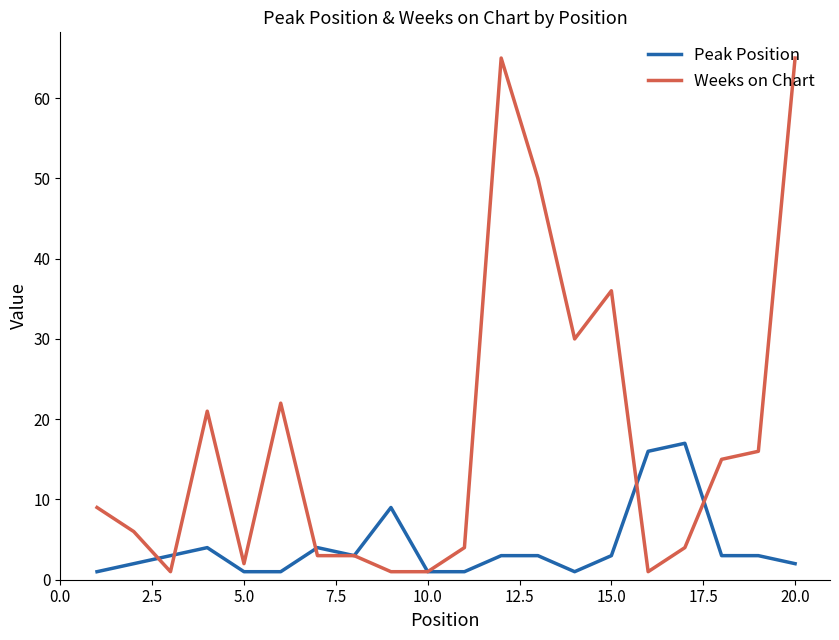

Which series has the largest total across all categories?

Weeks on Chart